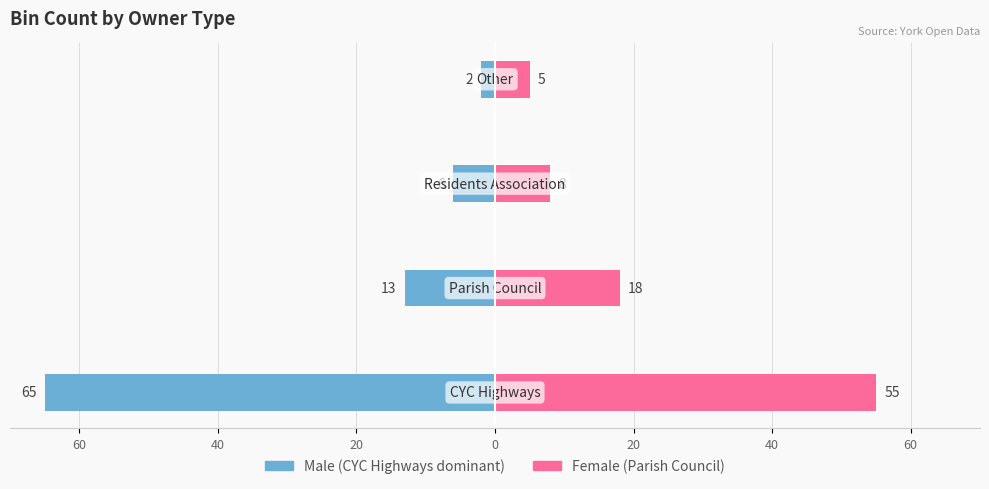

Is the value of Female at 40 greater than the value of Male at 20?

Yes